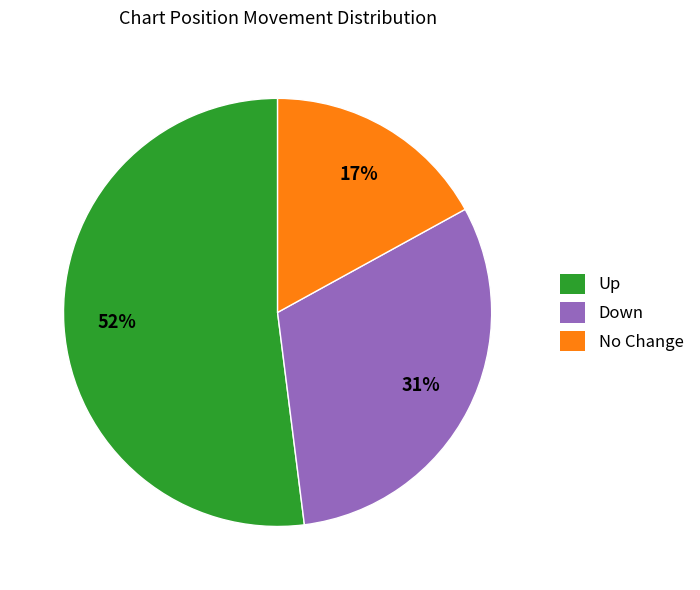

Is there any slice that represents more than half of the pie?

Yes